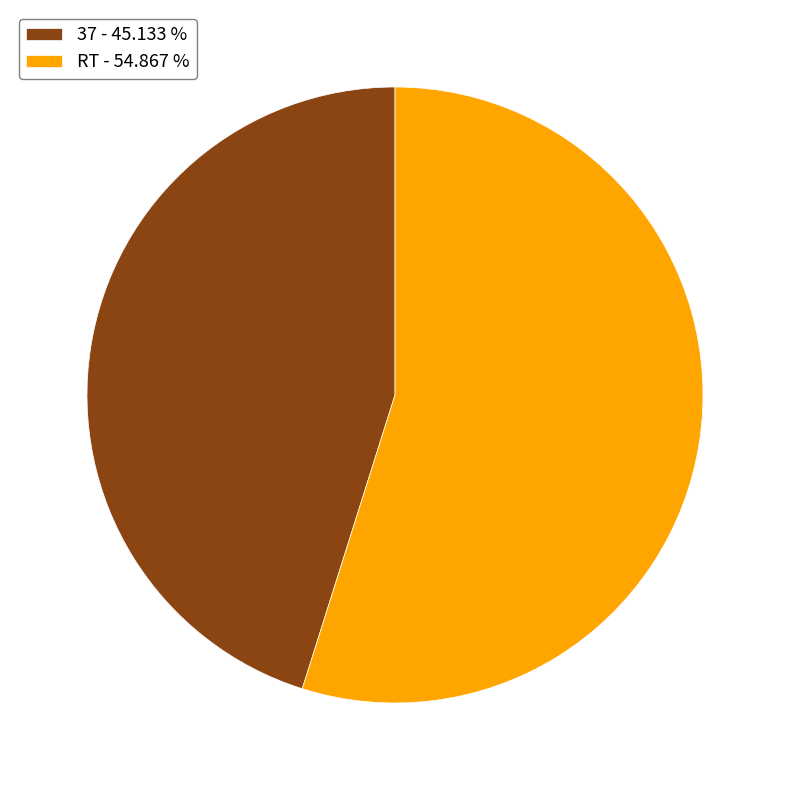

What is the majority slice?

RT